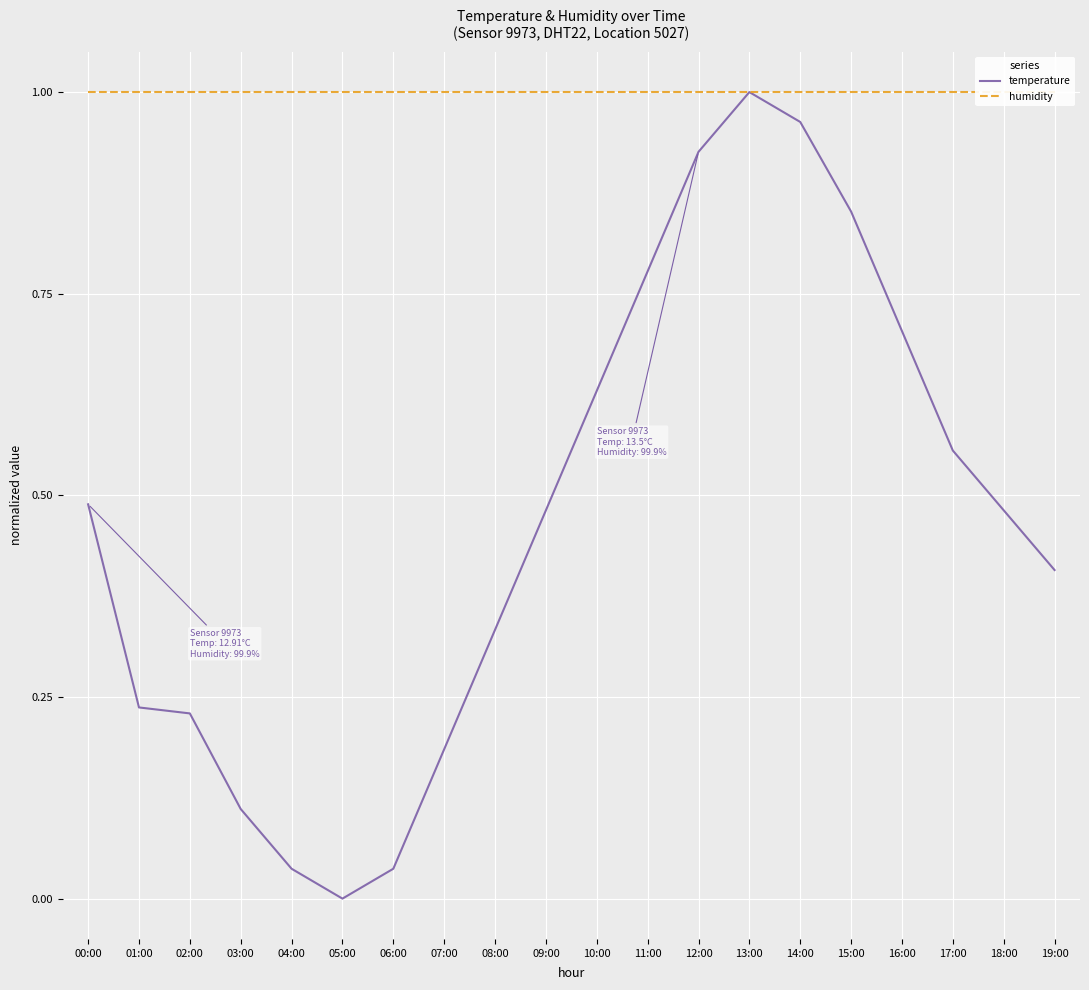

True or false: temperature and humidity intersect in this chart.

False